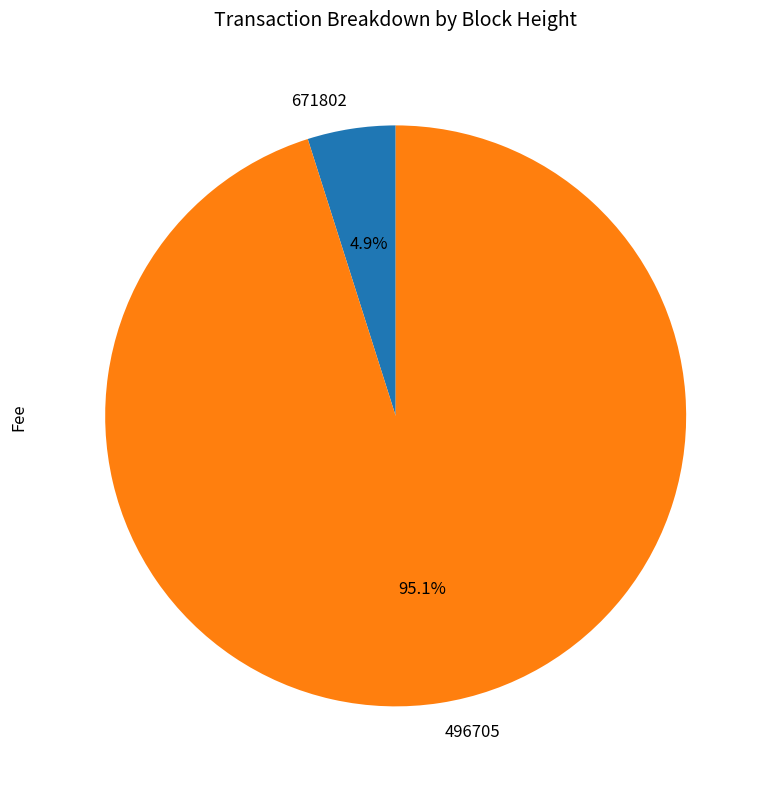

What percentage is NOT represented by 671802?

95.1%